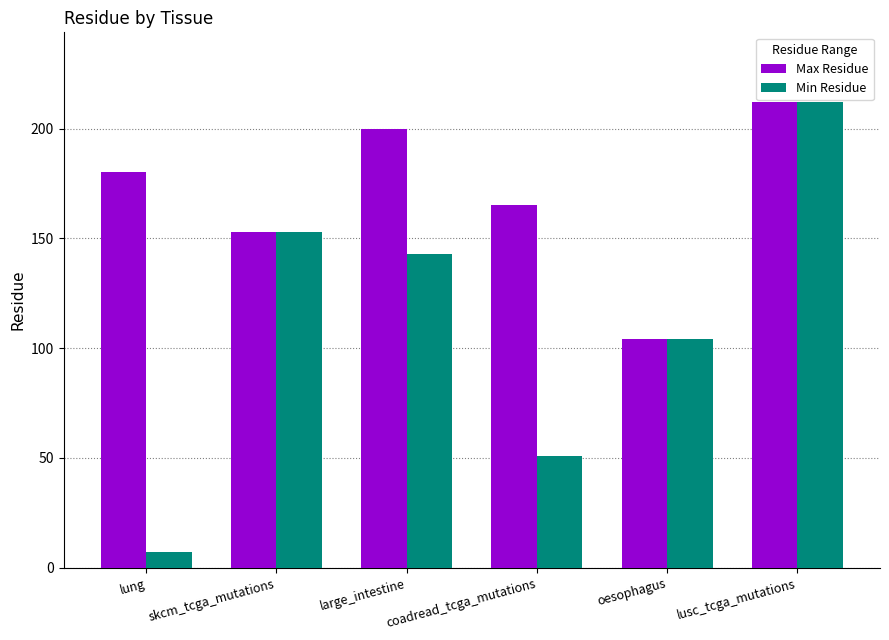

Which category has the lowest value across all series?

lung